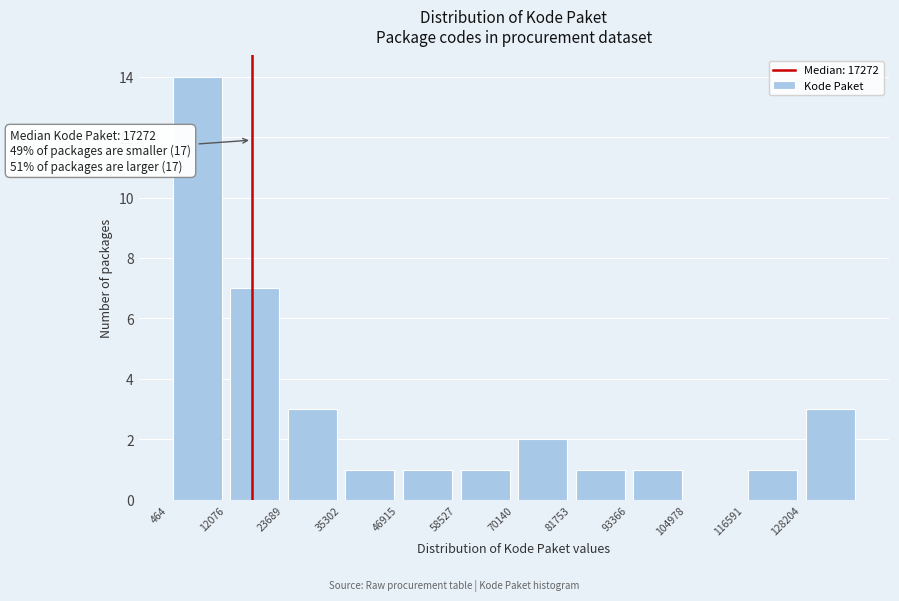

Which range on the x-axis has the tallest bar?

0 to 12000